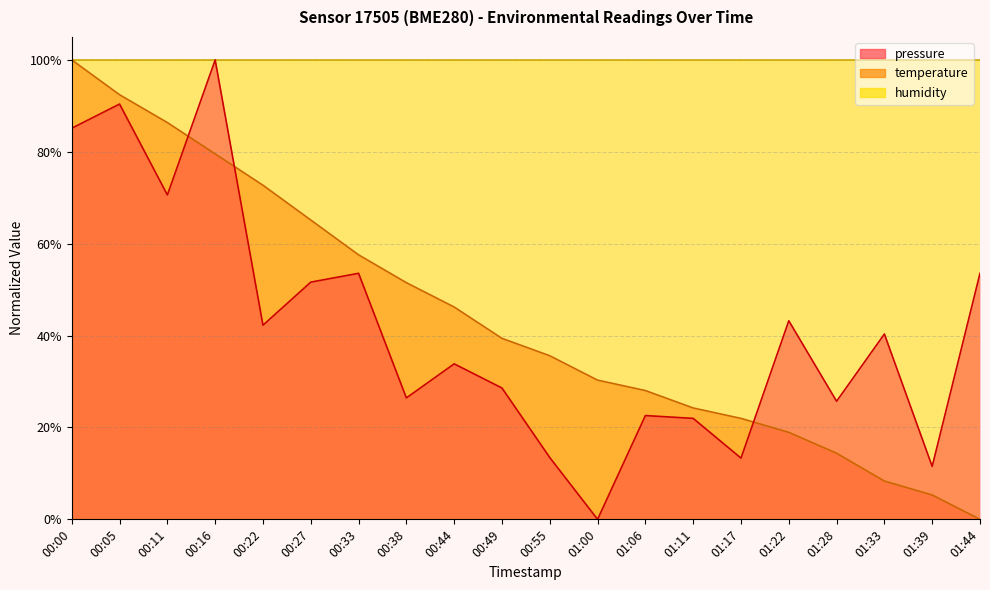

Reading left to right, extract all data points from this chart.

pressure: 00:00=0.9	00:05=0.9	00:11=0.7	00:16=1.0	00:22=0.4	00:27=0.5	00:33=0.5	00:38=0.3	00:44=0.3	00:49=0.3	00:55=0.1	01:00=0.0	01:06=0.2	01:11=0.2	01:17=0.1	01:22=0.4	01:28=0.3	01:33=0.4	01:39=0.1	01:44=0.5
temperature: 00:00=1.0	00:05=0.9	00:11=0.9	00:16=0.8	00:22=0.7	00:27=0.7	00:33=0.6	00:38=0.5	00:44=0.5	00:49=0.4	00:55=0.4	01:00=0.3	01:06=0.3	01:11=0.2	01:17=0.2	01:22=0.2	01:28=0.1	01:33=0.1	01:39=0.1	01:44=0.0